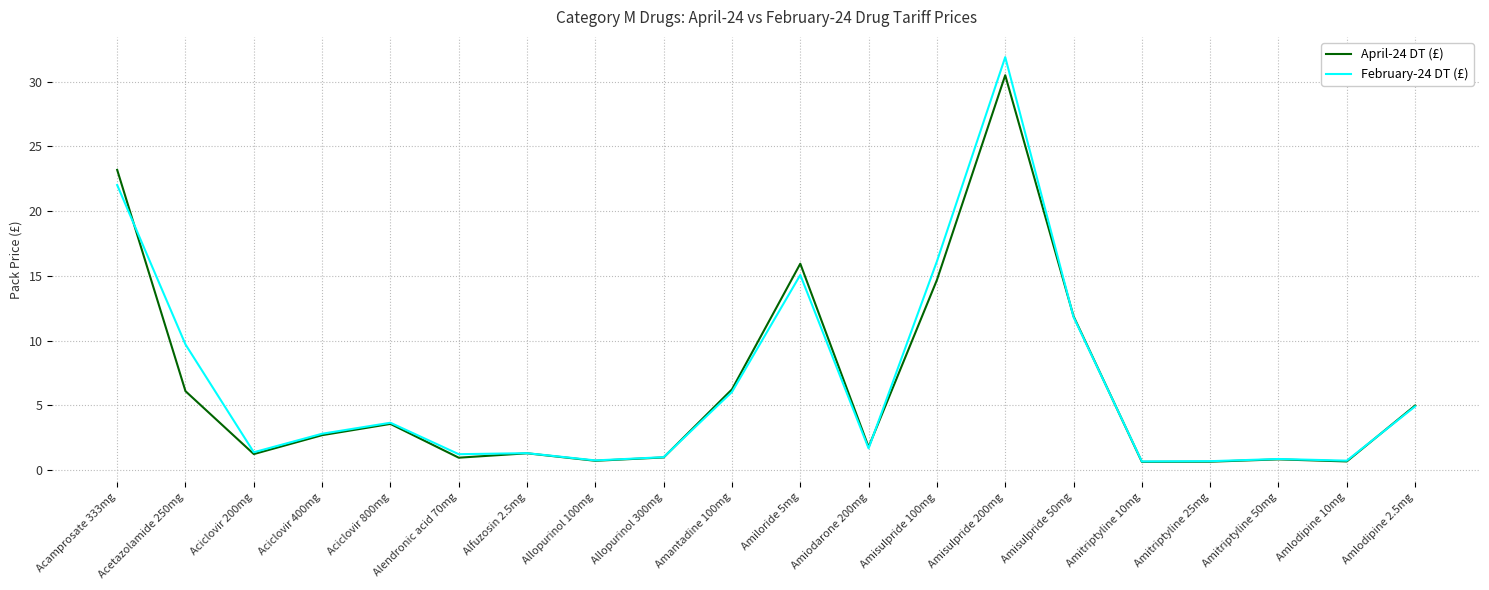

Is the value of February-24 DT (£) at Amiloride 5mg greater than the value of April-24 DT (£) at Alfuzosin 2.5mg?

Yes